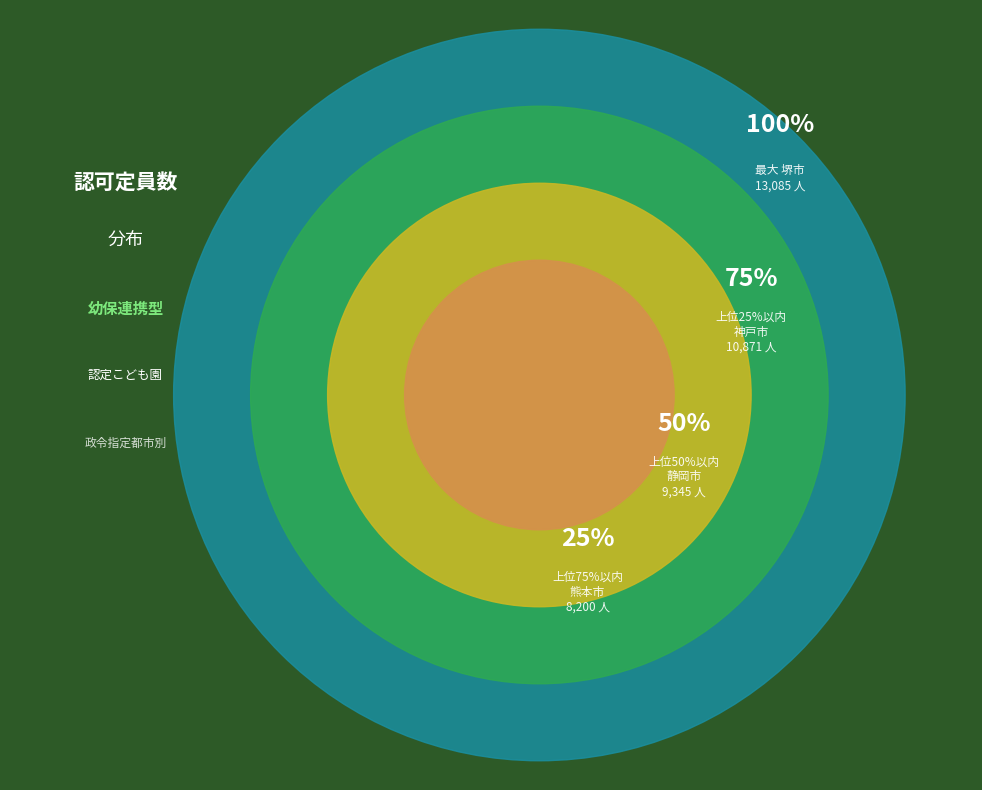

Is there a majority slice in this chart?

No